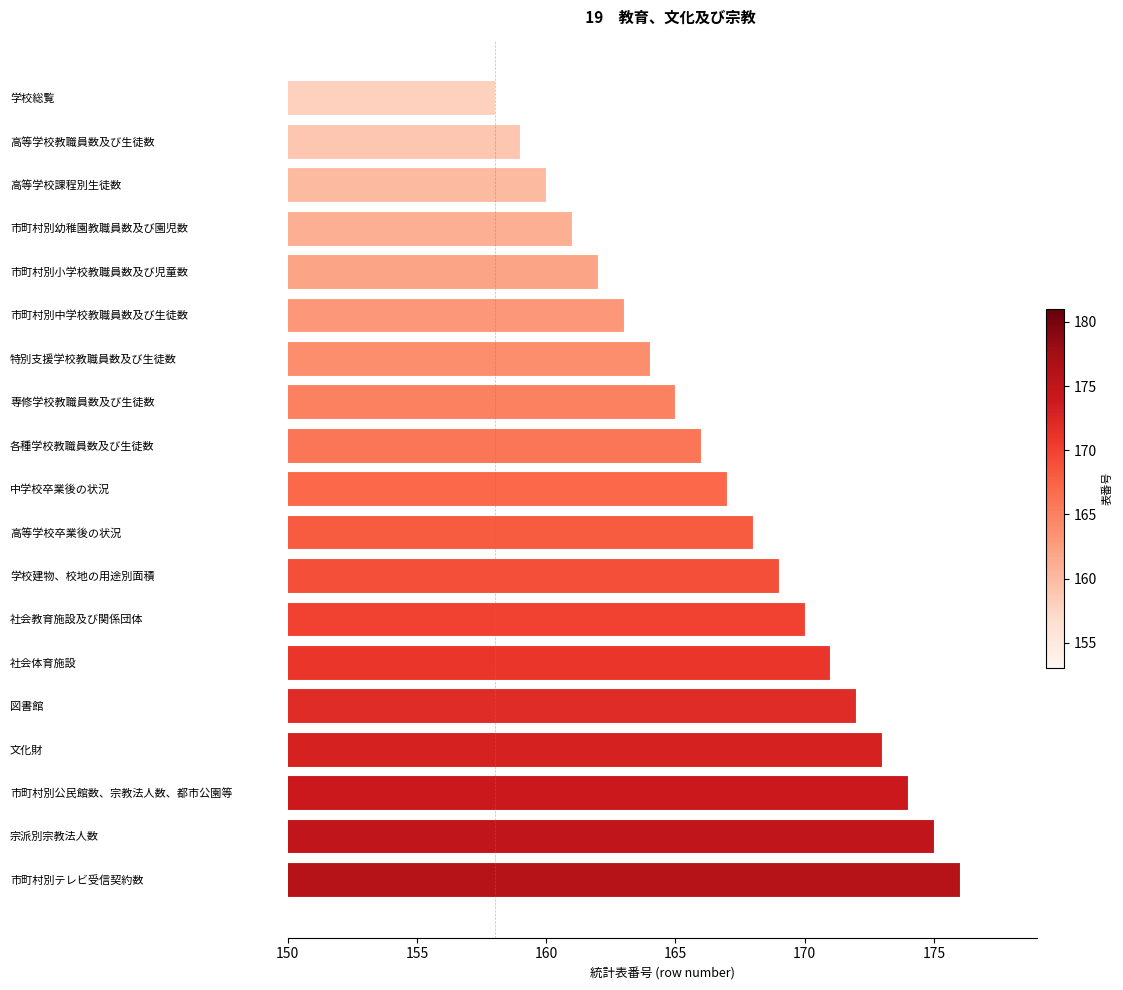

Are the bars grouped side by side (vs. stacked)?

No